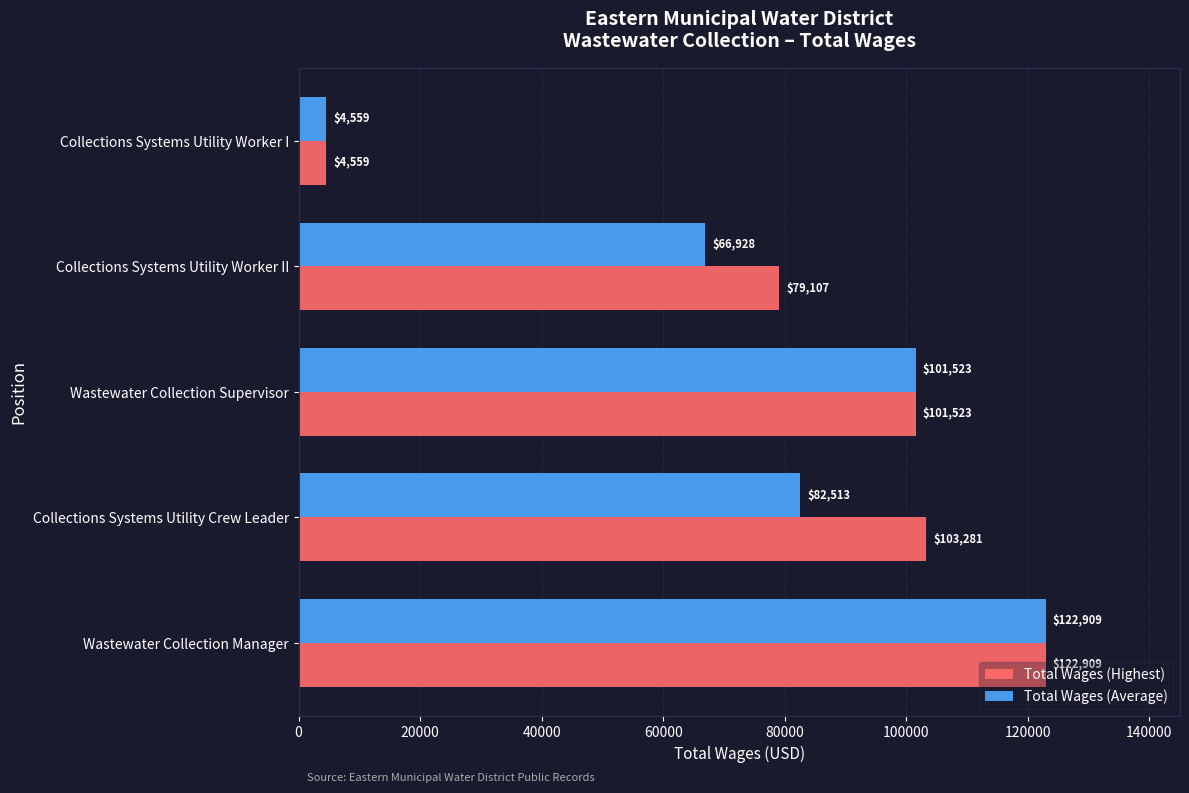

At which category is the sum across all series the highest?

Wastewater Collection Manager